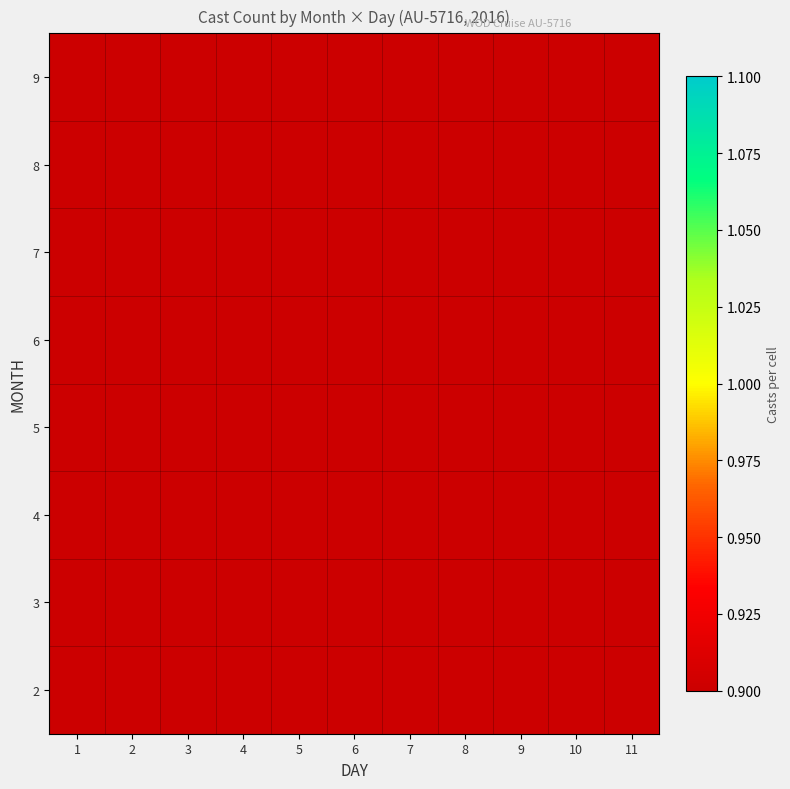

The value of 5 at 5 is 0.2. True or false?

False